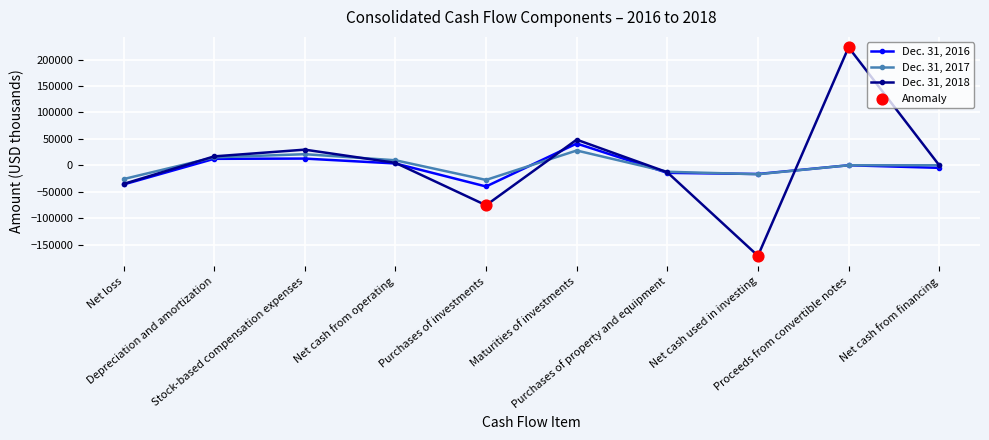

What is the value of the Dec. 31, 2018 point at the 1st from the left?

-35397